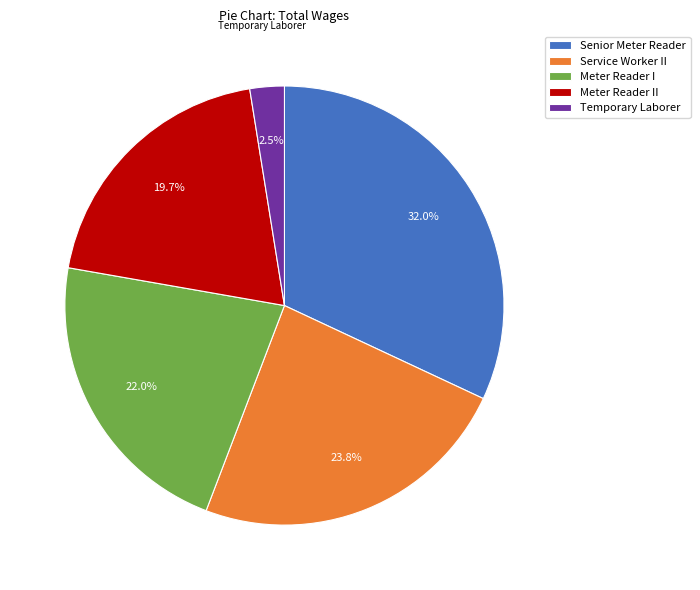

Does Meter Reader II account for over 50% of the chart?

No